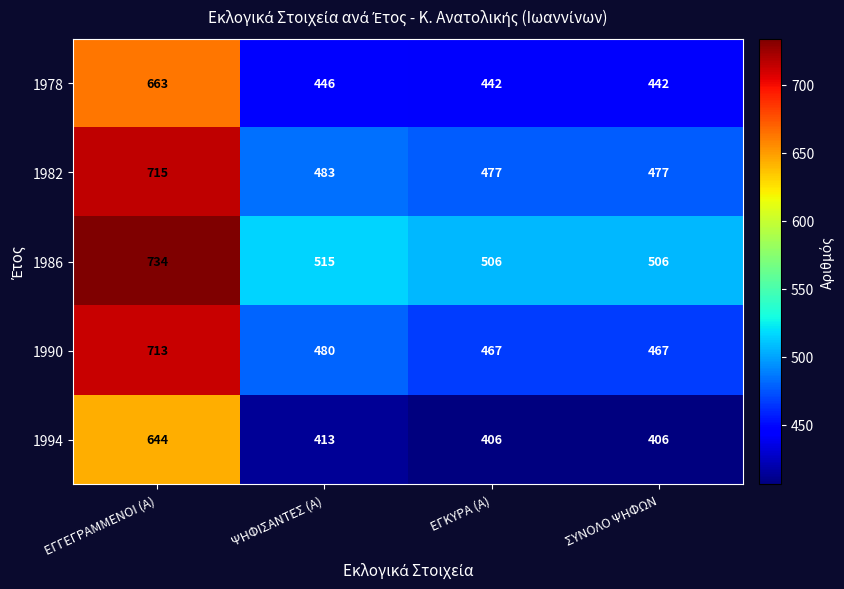

What is the maximum value shown in the chart?

734